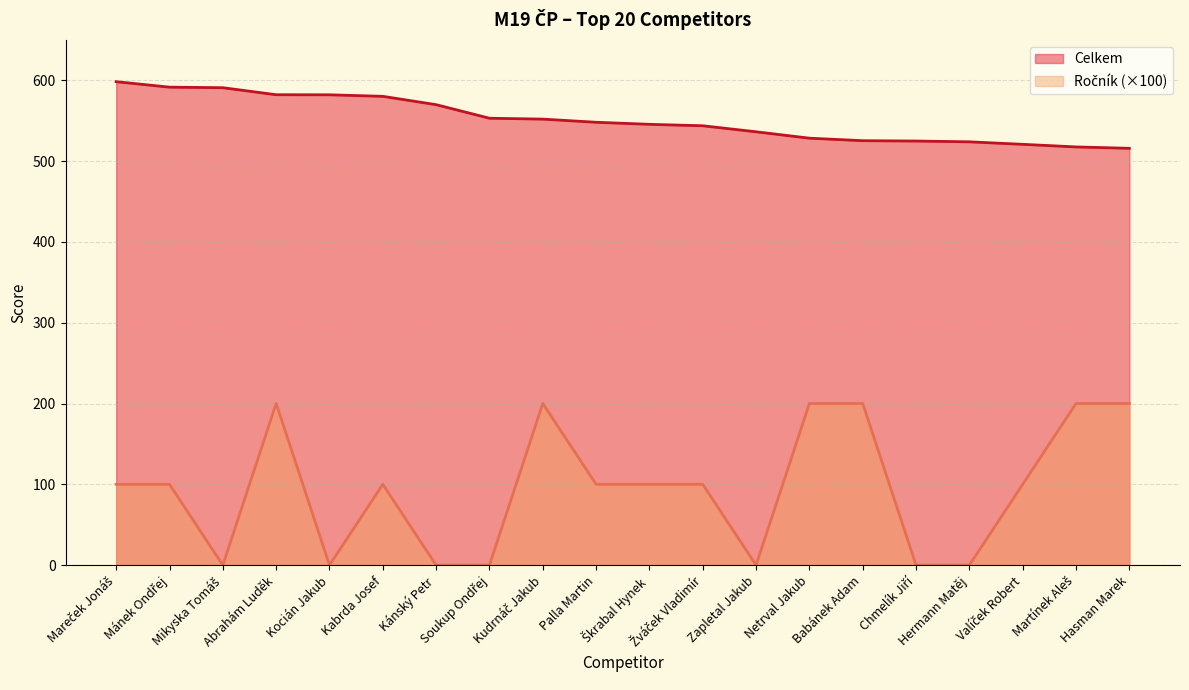

What is the difference between the maximum and minimum values in the Ročník series?

200.0